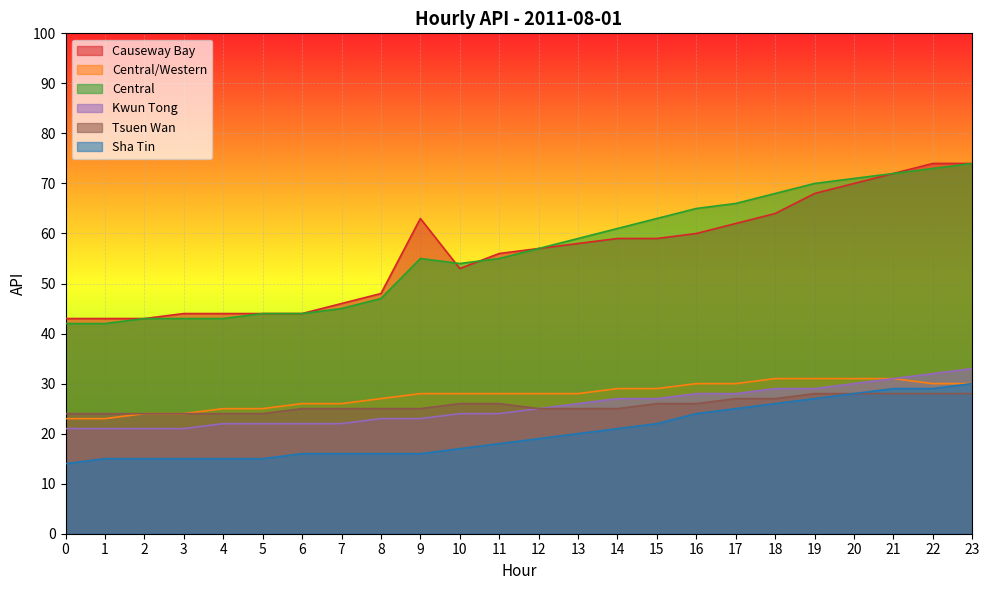

What is the difference between the maximum and minimum values in the Central/Western series?

8